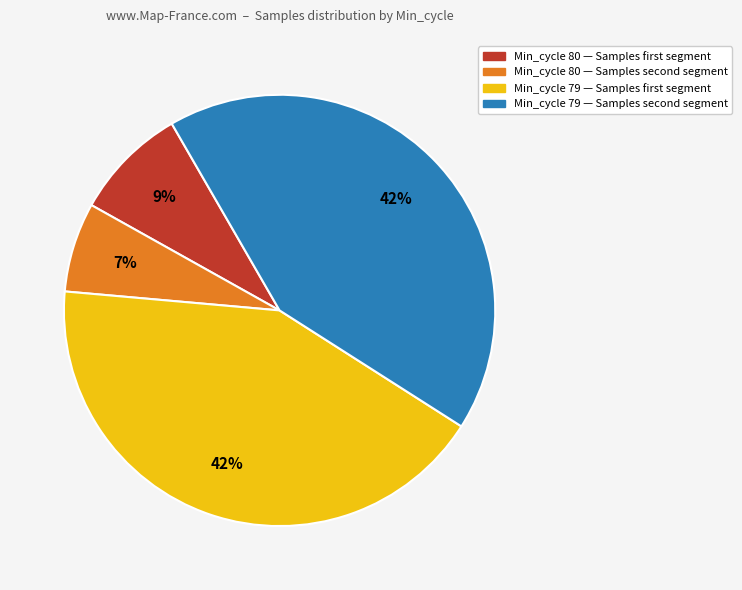

Is there any slice that represents more than half of the pie?

No